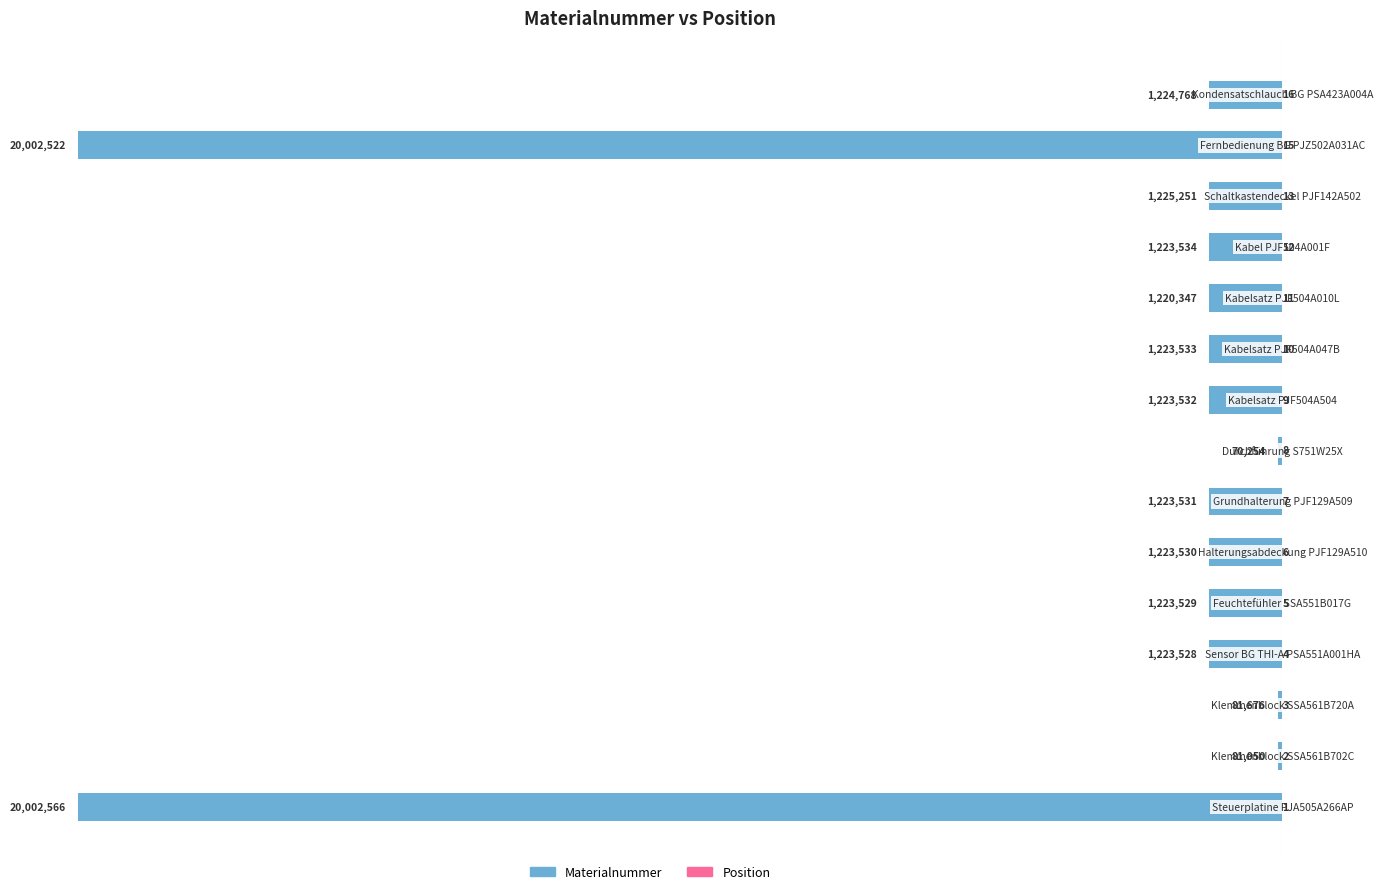

Reading right to left, what are all the values shown in this chart?

Materialnummer: -1224768	-20002522	-1225251	-1223534	-1220347	-1223533	-1223532	-70254	-1223531	-1223530	-1223529	-1223528	-81676	-81050	-20002566
Position: 16	15	13	12	11	10	9	8	7	6	5	4	3	2	1